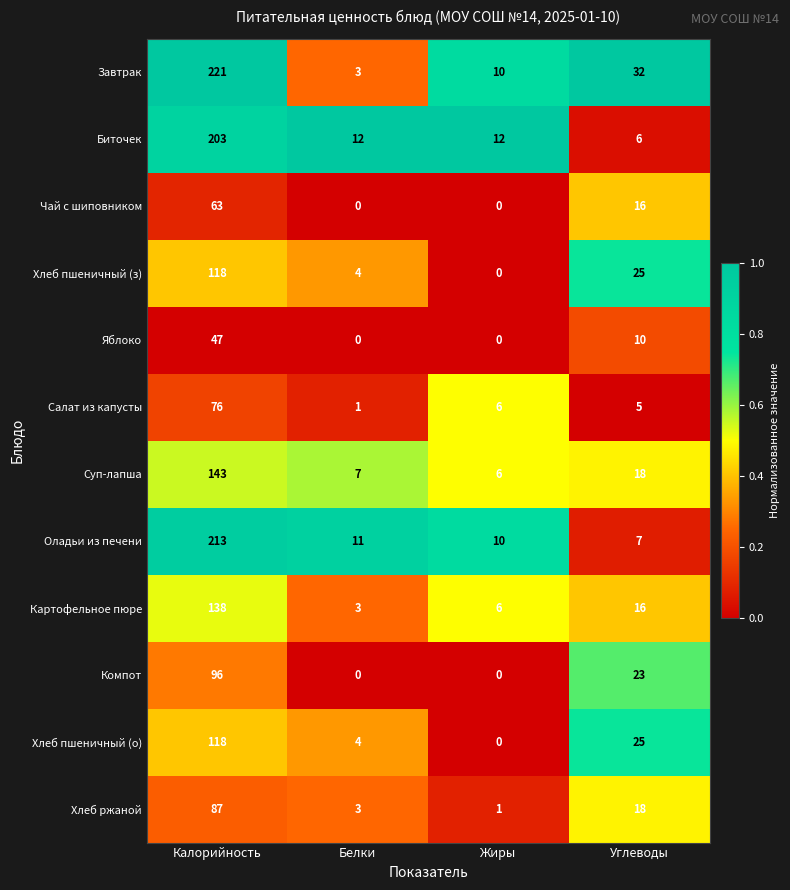

The Салат из капусты series shows 9 at Жиры. True or false?

False